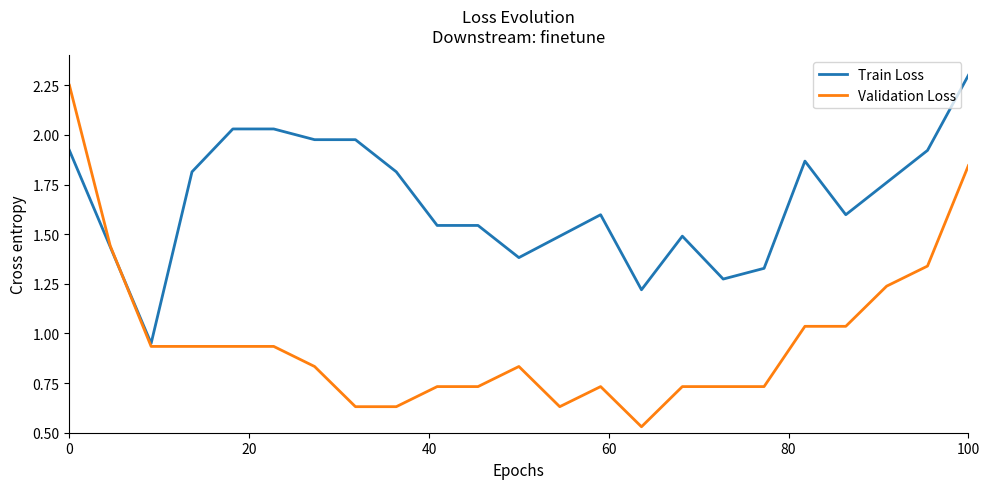

How many lines are shown in the chart?

2